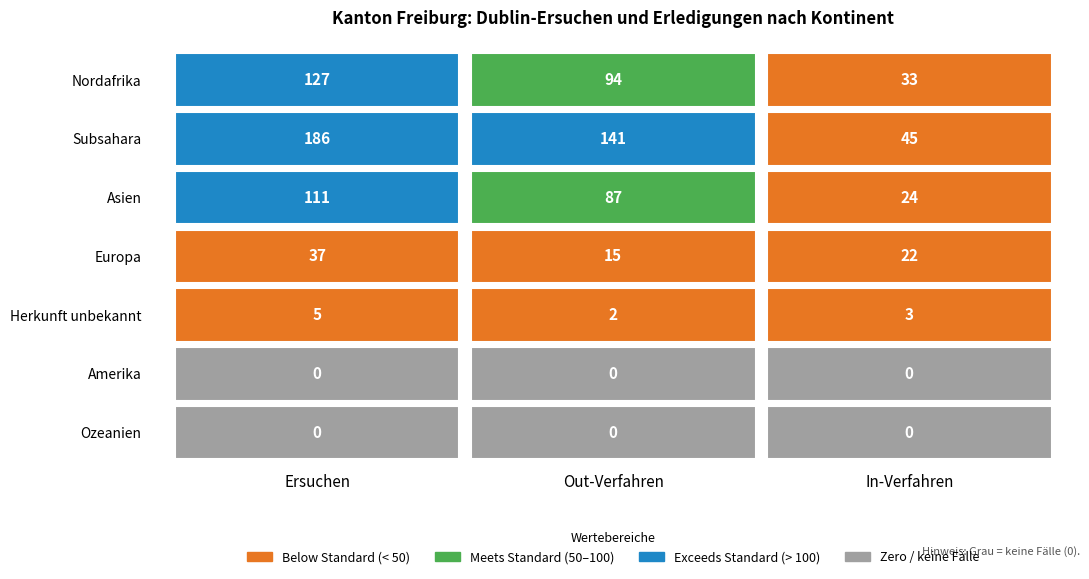

Where is Subsahara nearest to the value 115?

Out-Verfahren